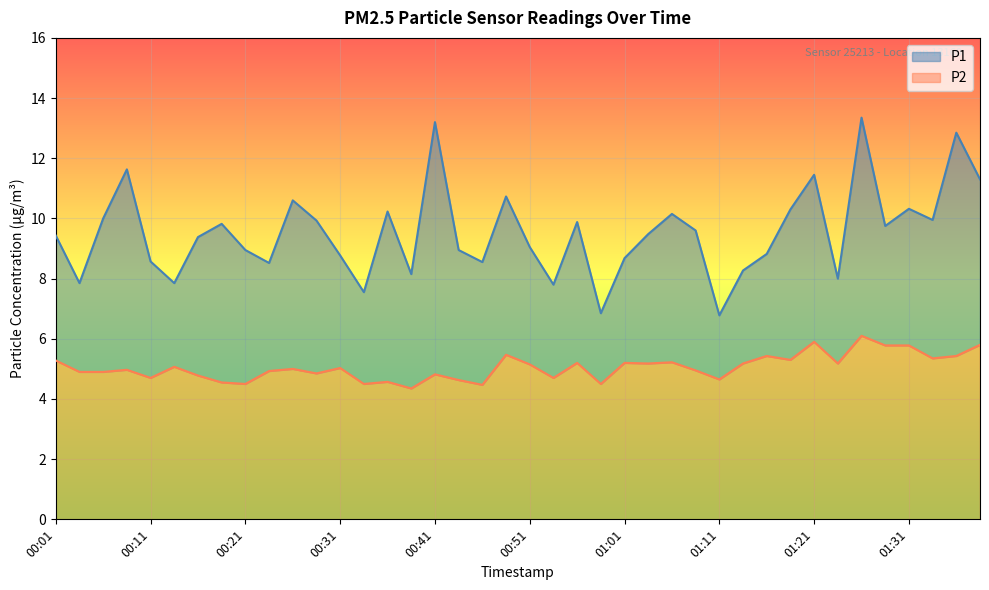

True or false: P2 has a value of 5.2 at 01:06.

True